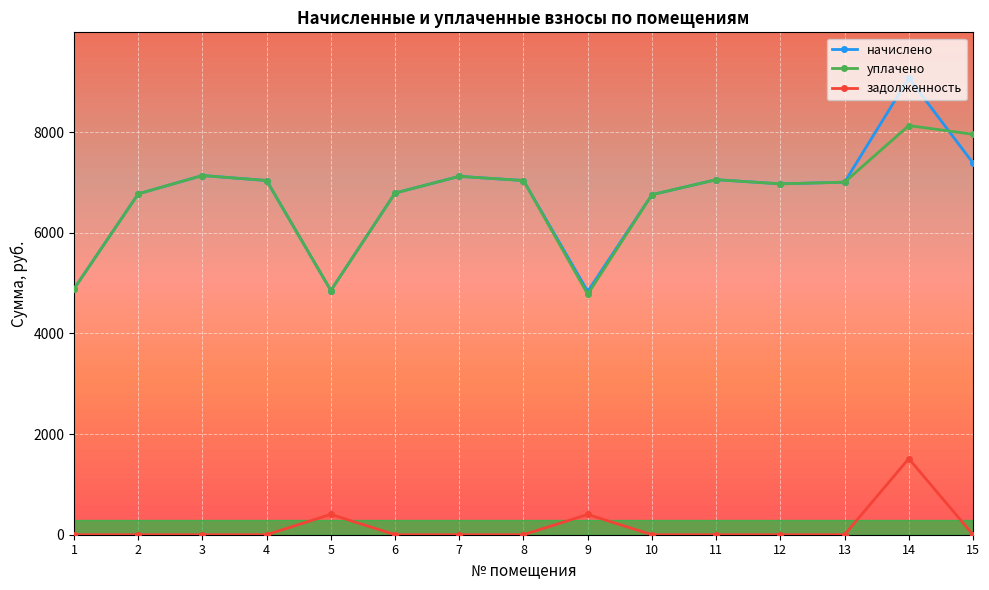

At which category does уплачено reach its first local peak?

3